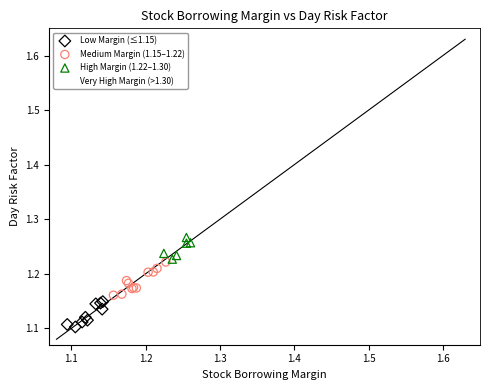

Which series reaches the maximum Y coordinate?

Very High Margin (>1.30)